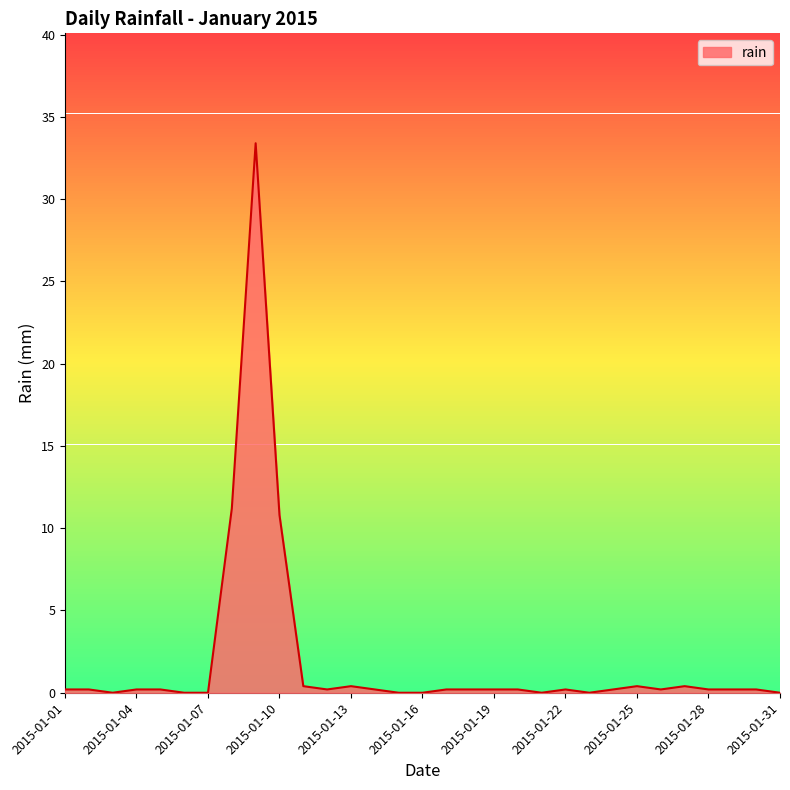

What is the greatest value displayed?

33.4